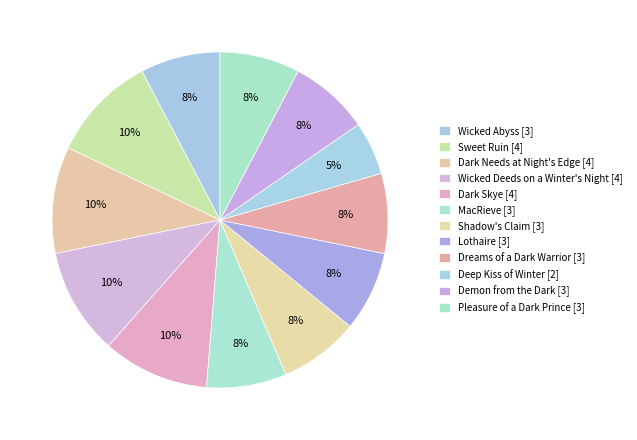

Count the number of slices in the pie.

12